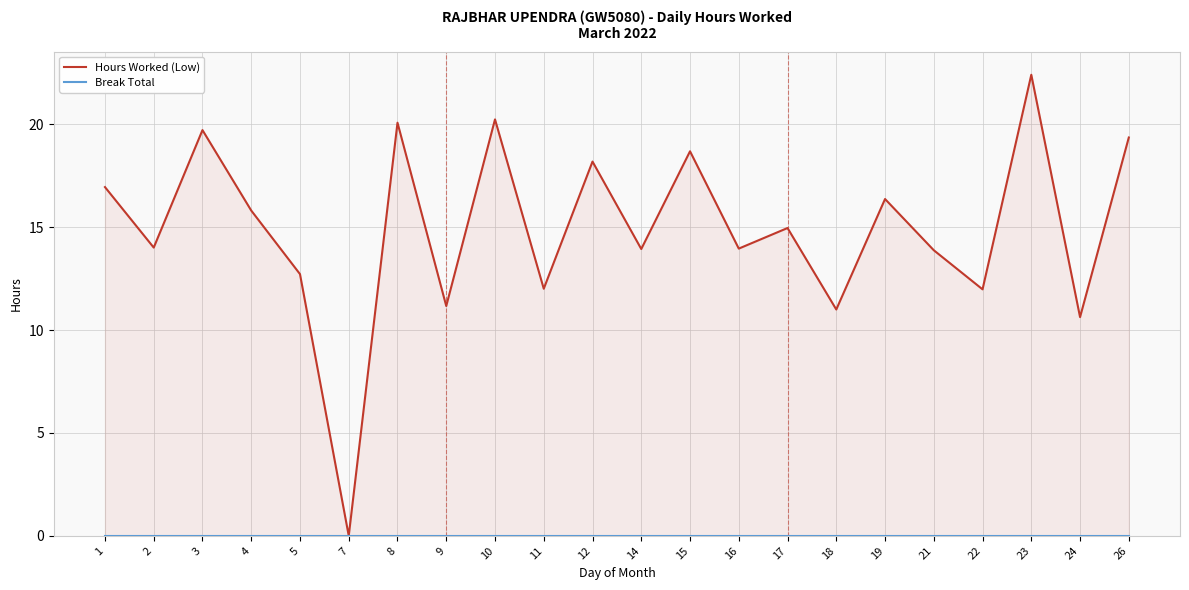

True or false: Hours Worked (Low) has more than 2 interior local peaks.

True